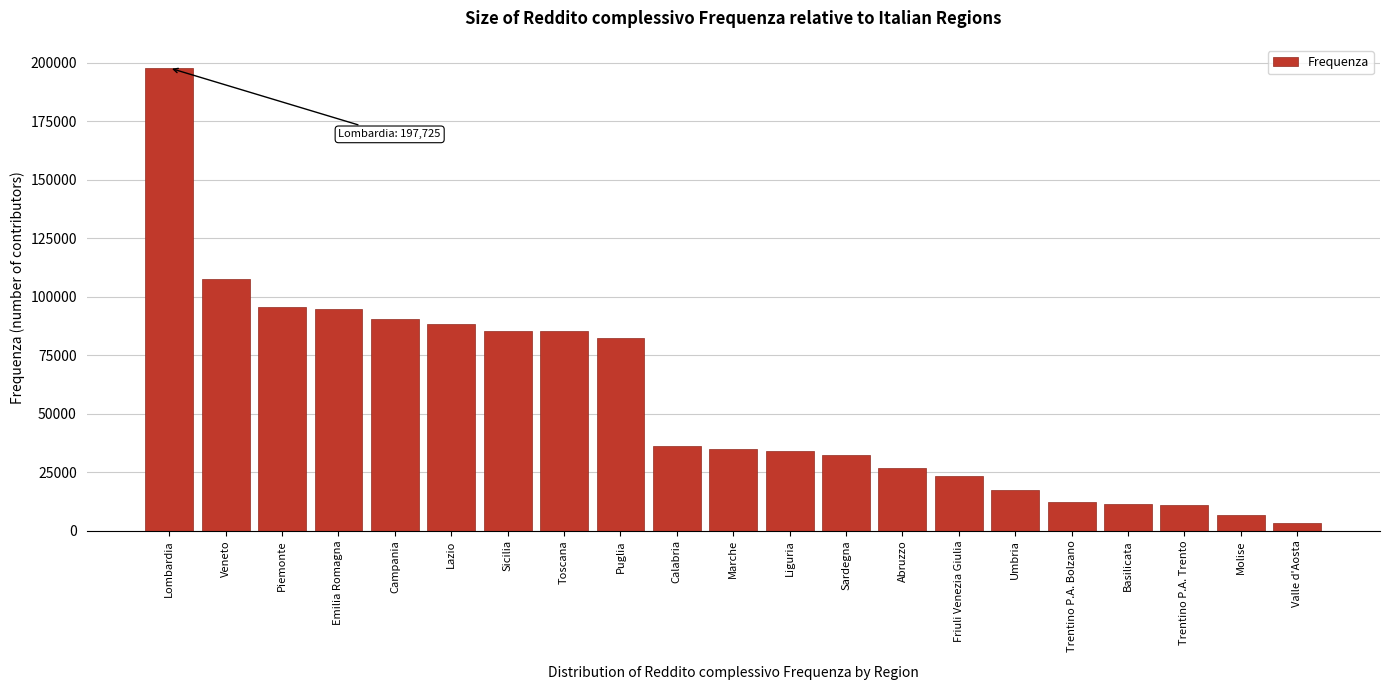

What is the greatest value displayed?

197725